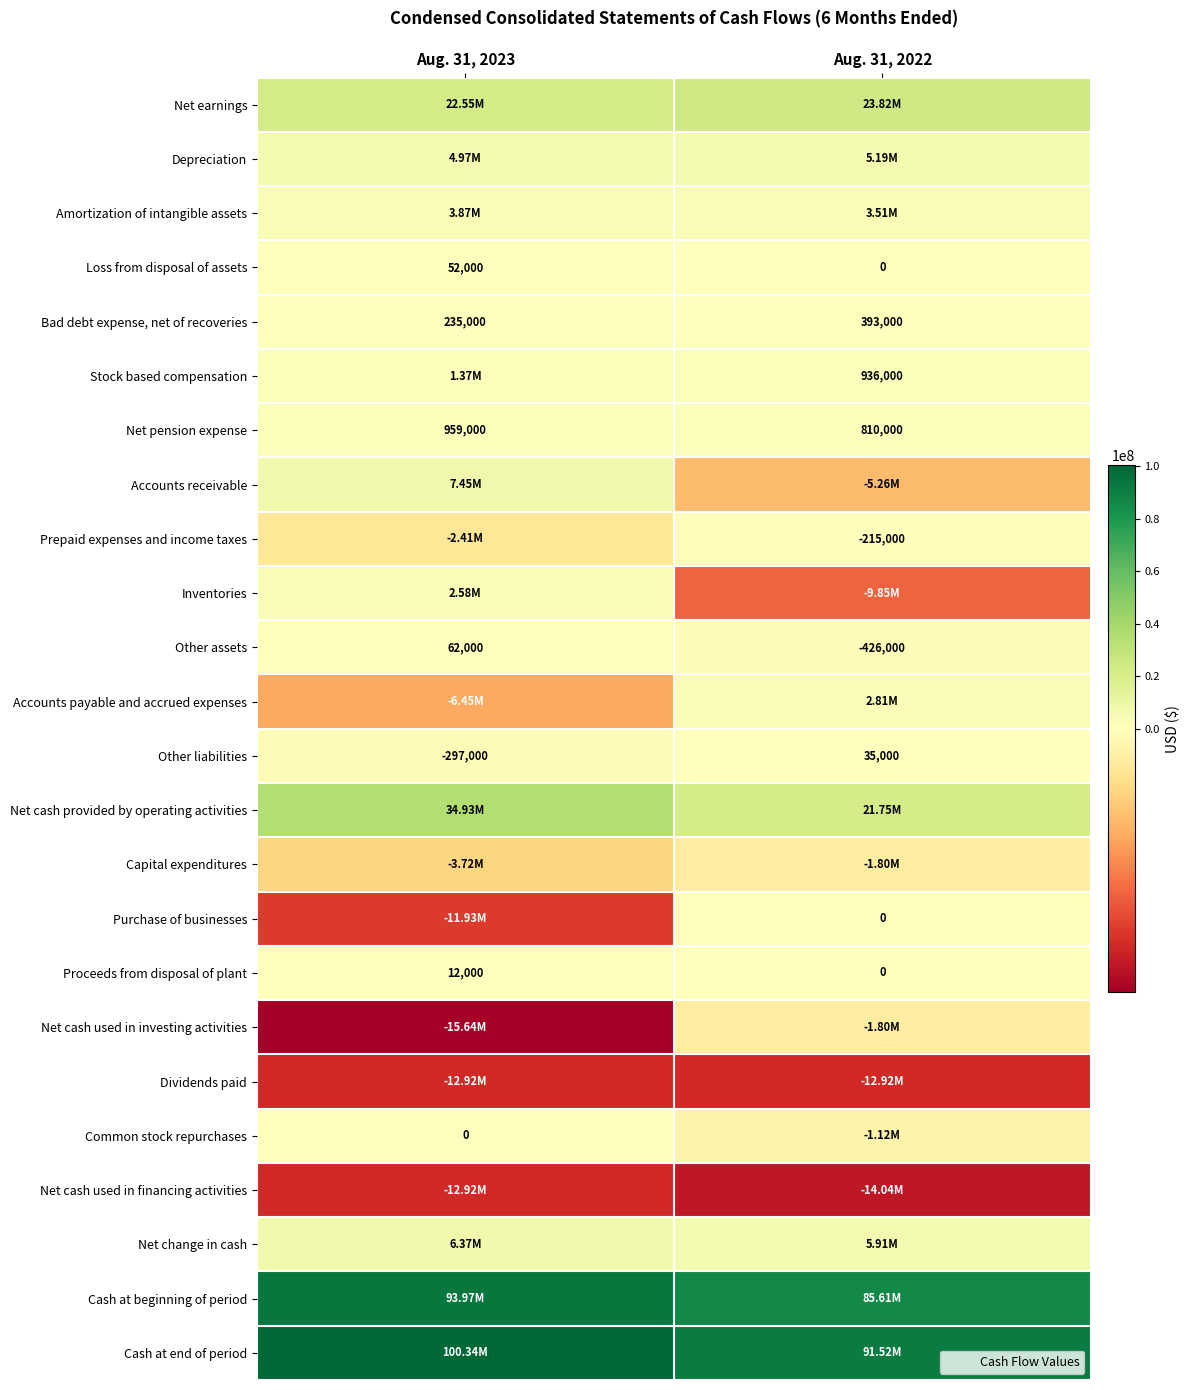

Is it true that Bad debt expense, net of recoveries equals 375401 at Aug. 31, 2023?

False